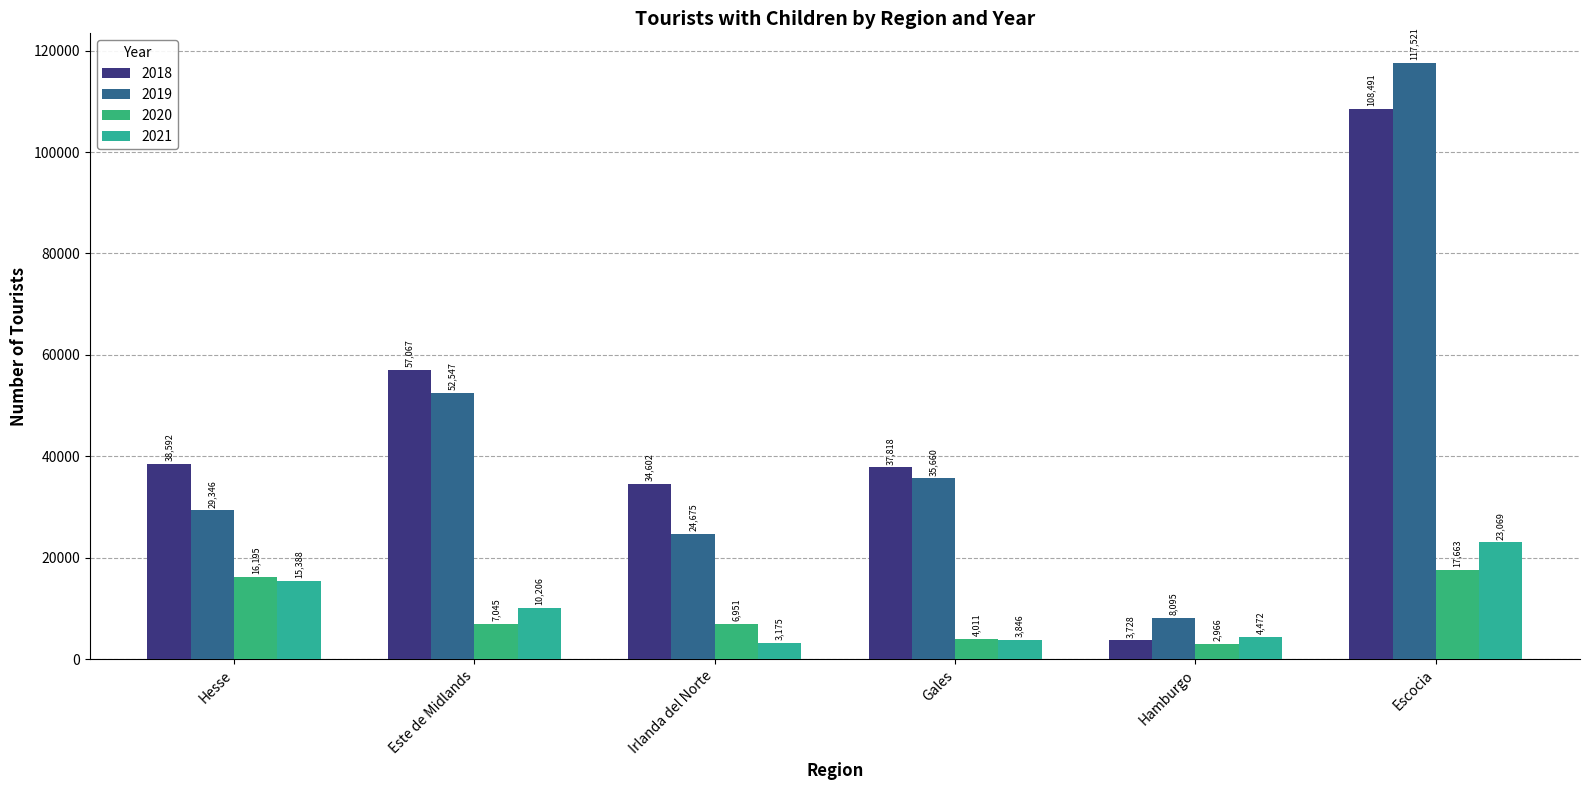

The value of 2018 at Este de Midlands is 89002. True or false?

False